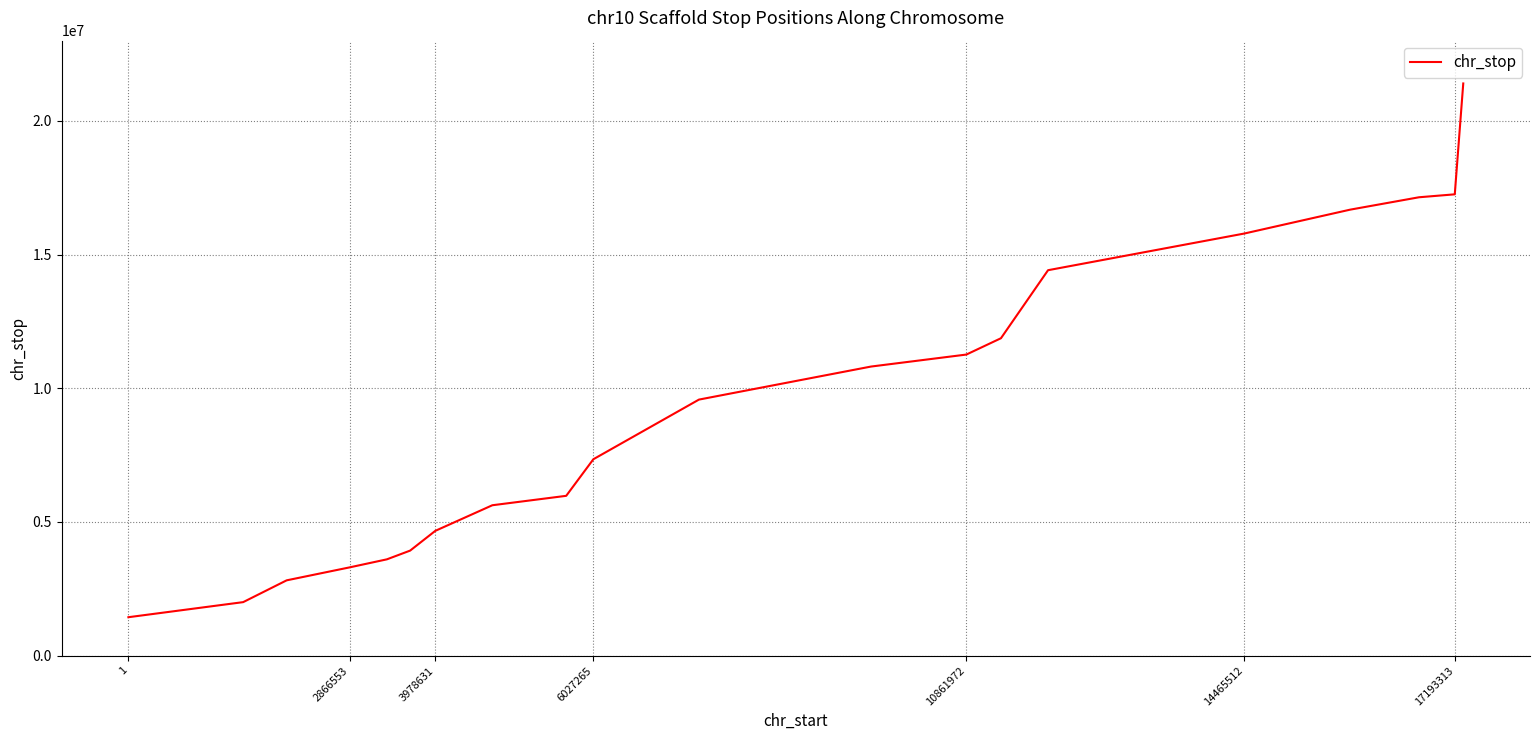

What is the sum of all values?

186902054